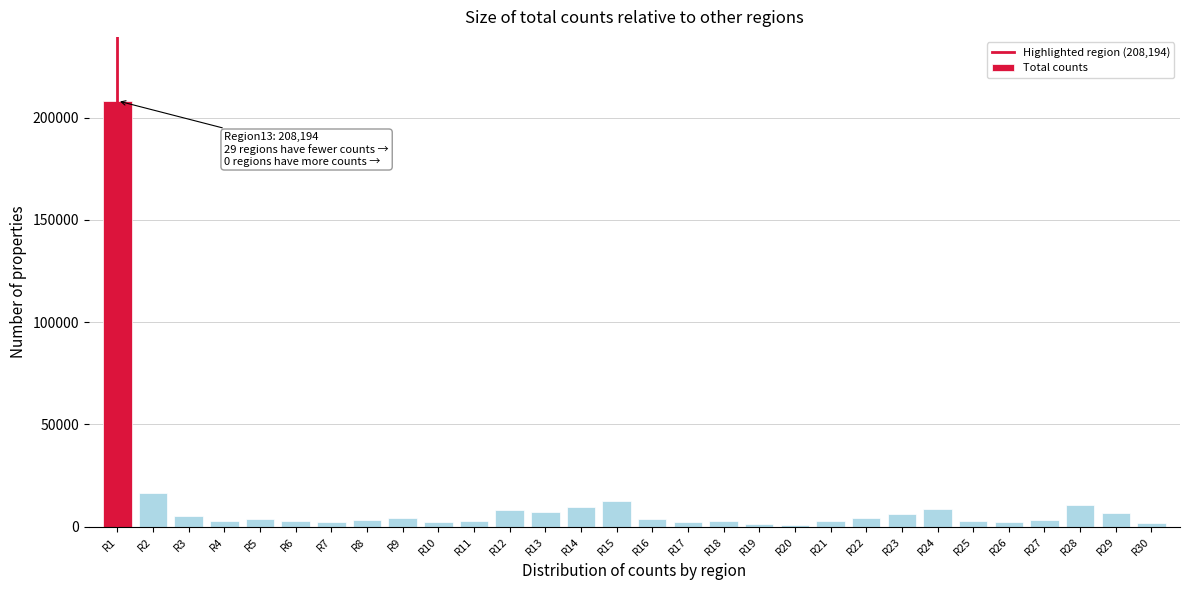

What is the maximum value shown in the chart?

208194